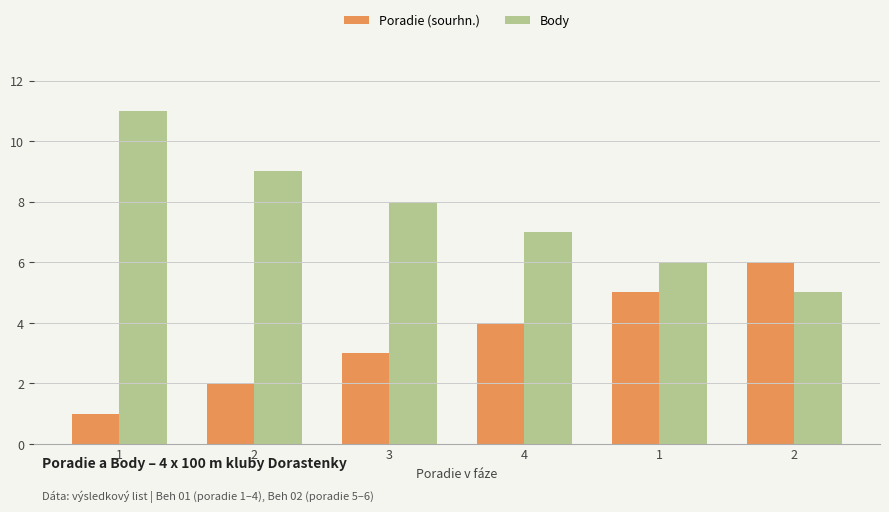

What are all the series names shown in the legend?

Poradie (sourhn.), Body